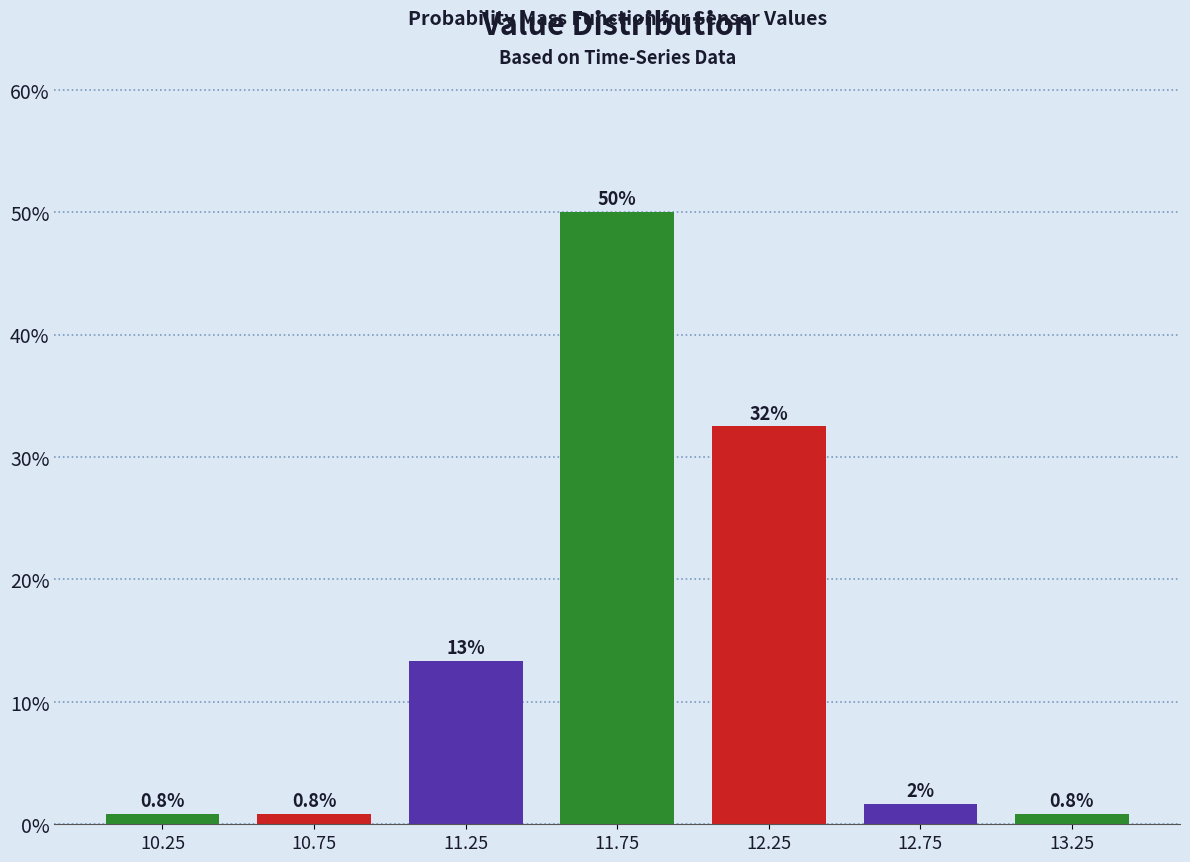

Over which range of the x-axis is the bar tallest?

11.5 to 12.0